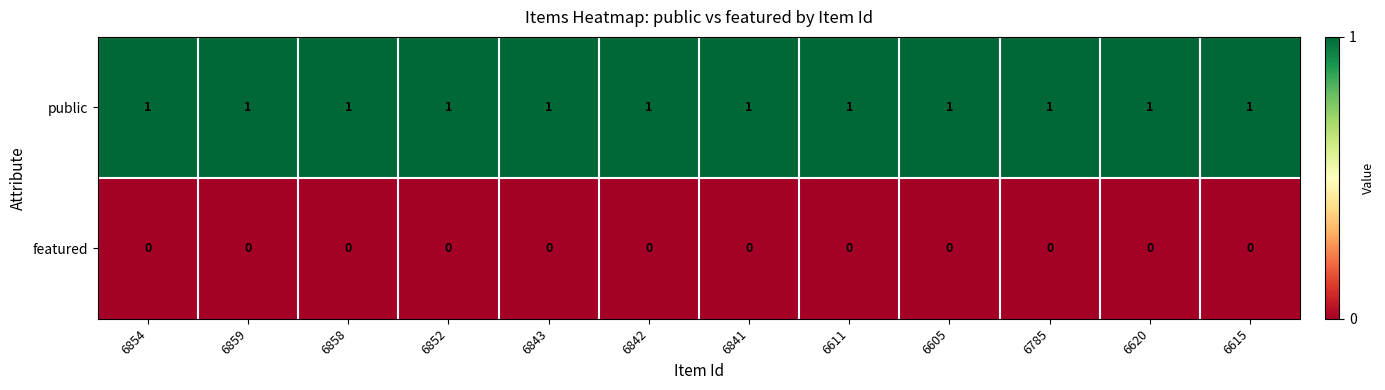

At how many categories does at least one series exceed 0?

12